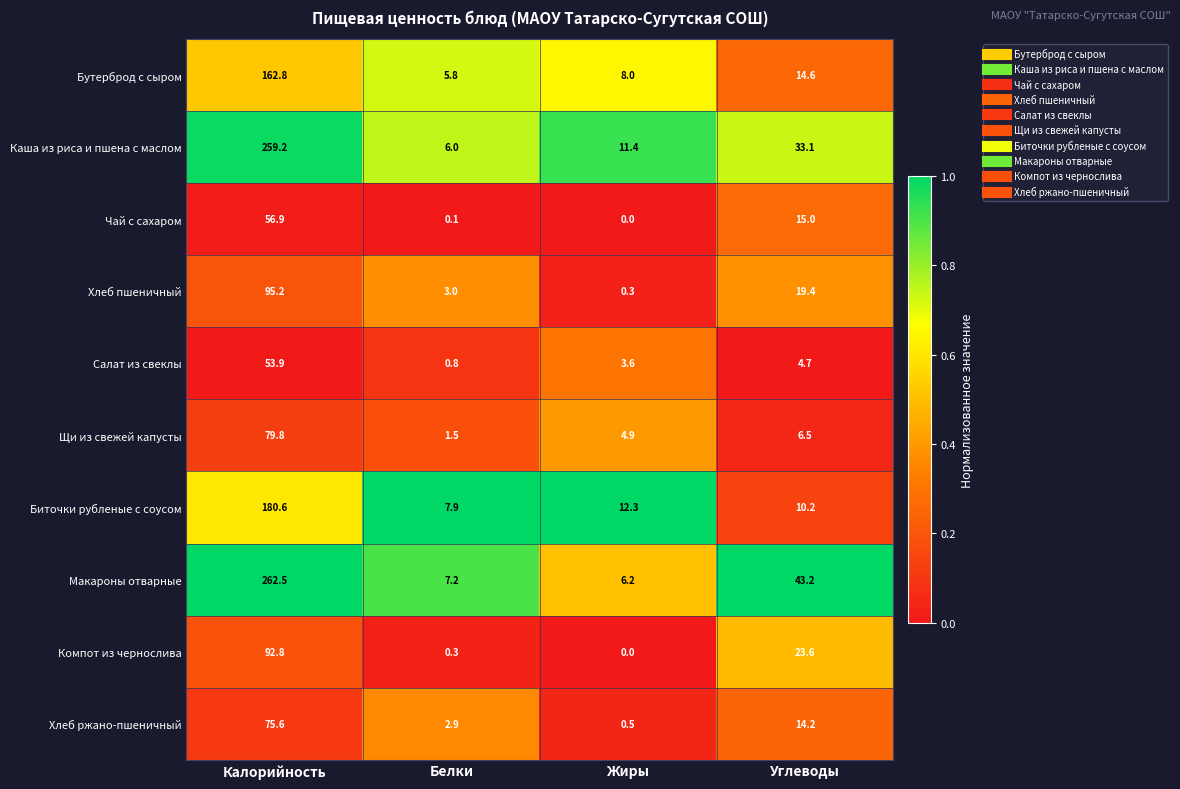

Rank the series by their maximum value, from highest to lowest.

Макароны отварные, Каша из риса и пшена с маслом, Биточки рубленые с соусом, Бутерброд с сыром, Хлеб пшеничный, Компот из чернослива, Щи из свежей капусты, Хлеб ржано-пшеничный, Чай с сахаром, Салат из свеклы